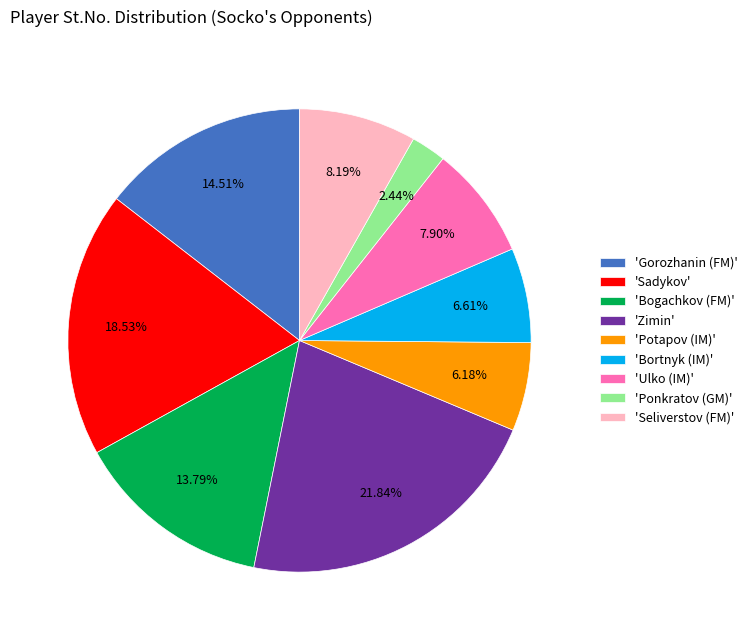

Is the sum of 'Sadykov' and 'Gorozhanin (FM)' greater than half?

No